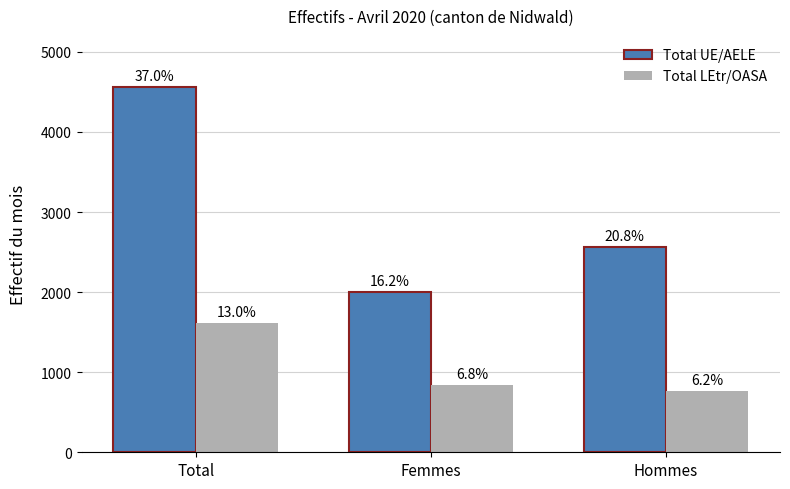

Reading right to left, extract all data points from this chart.

Total UE/AELE: 2565	2002	4567
Total LEtr/OASA: 768	842	1610